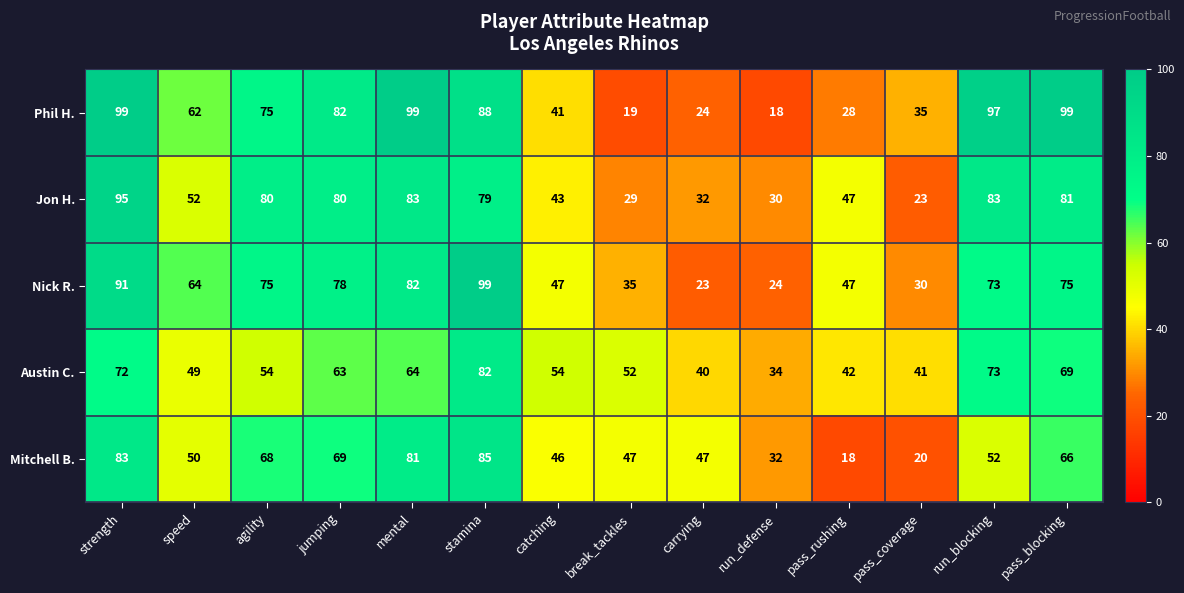

At how many categories does at least one series exceed 59?

8